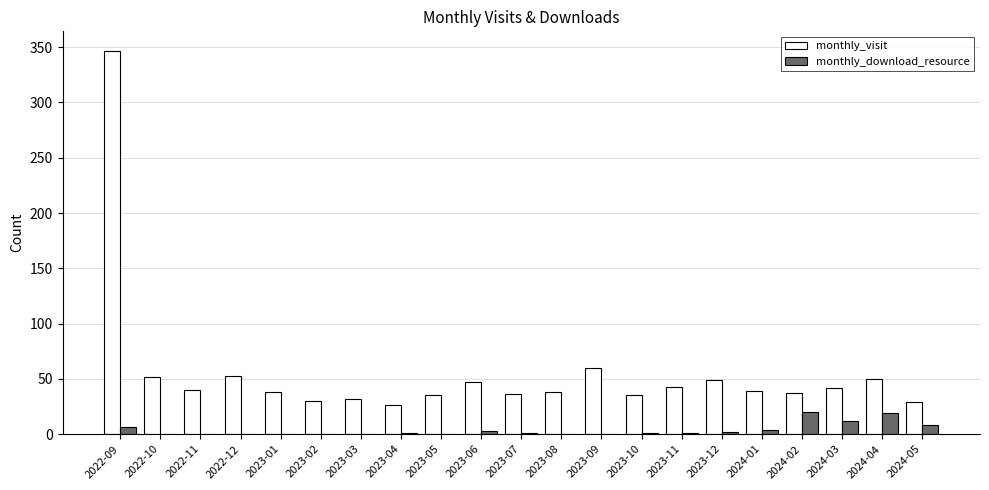

What is the average value of the monthly_download_resource series?

4